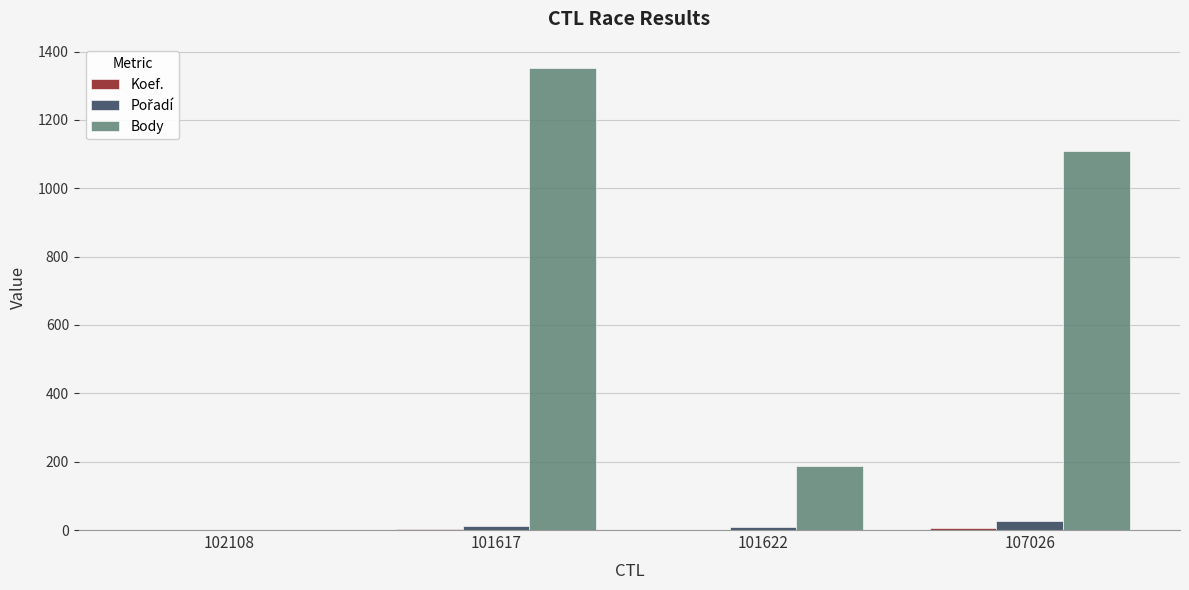

The value of Body at 107026 is 539. True or false?

False